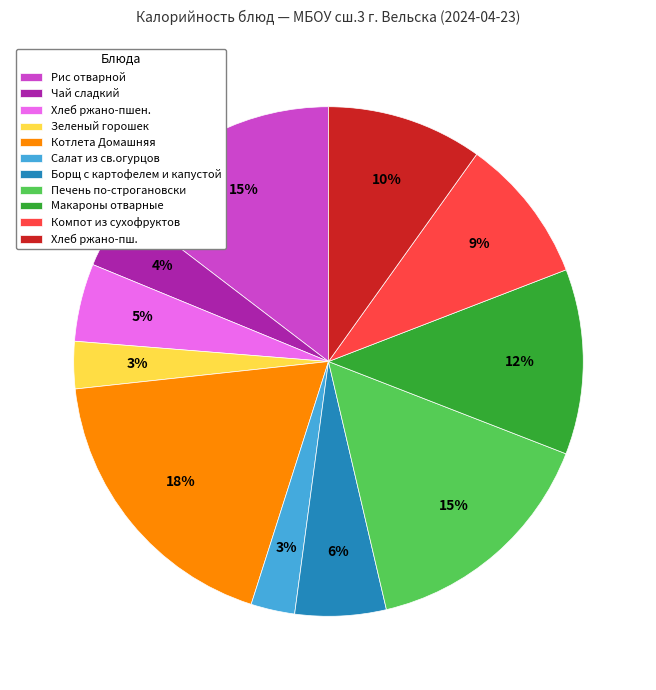

Do Печень по-строгановски and Борщ с картофелем и капустой together represent more than half of the pie?

No